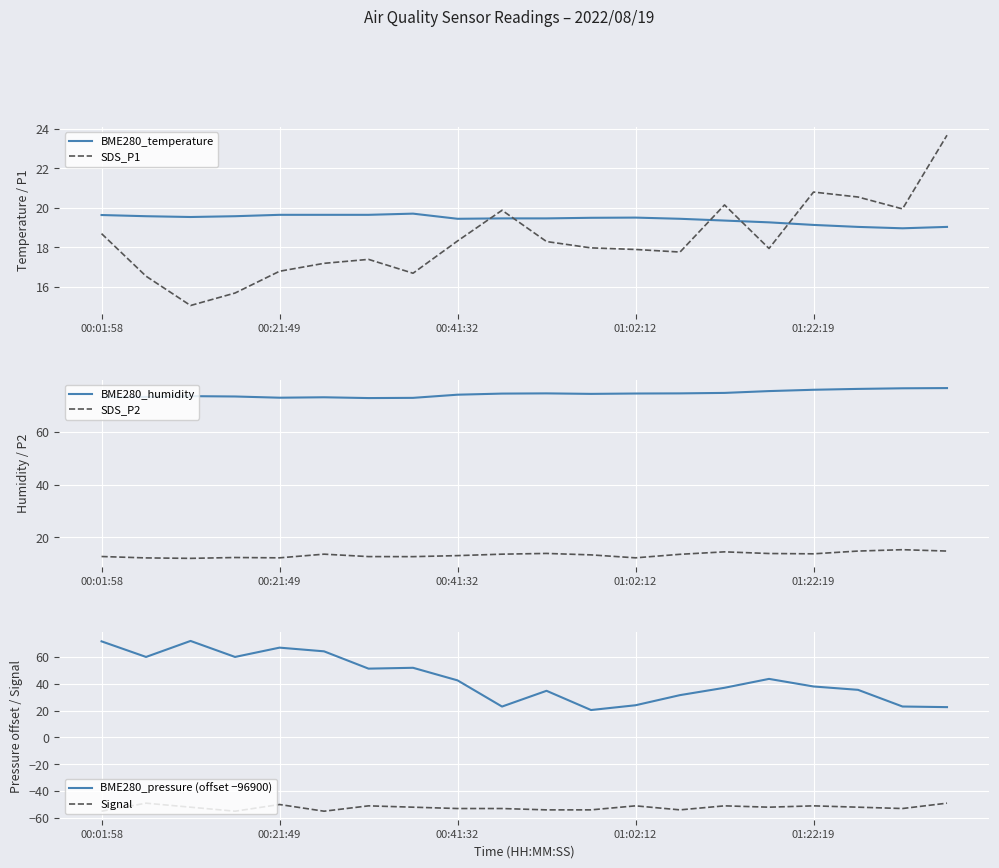

What are all the series names shown in the legend?

BME280_temperature, SDS_P1, BME280_humidity, SDS_P2, BME280_pressure (offset −96900), Signal